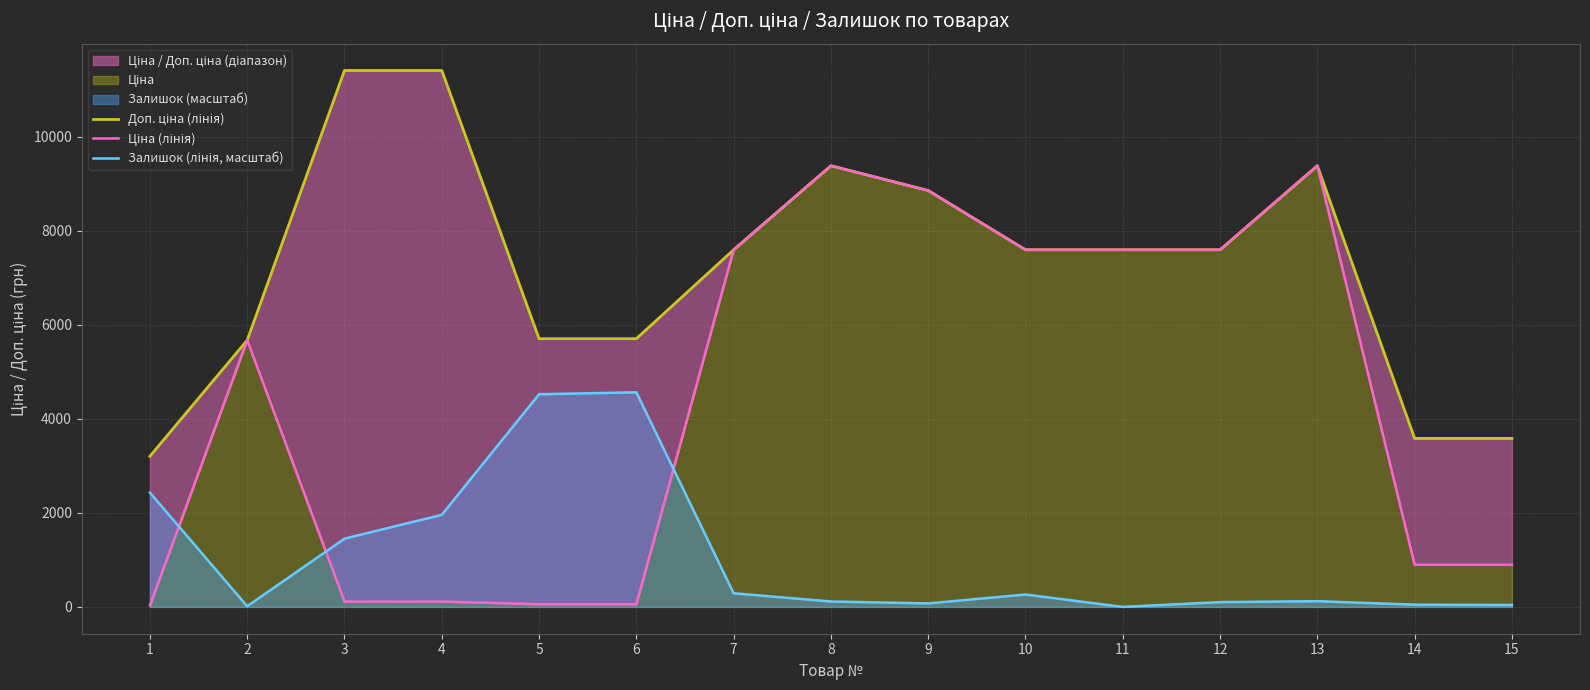

At which category does the chart reach its peak across all series?

3